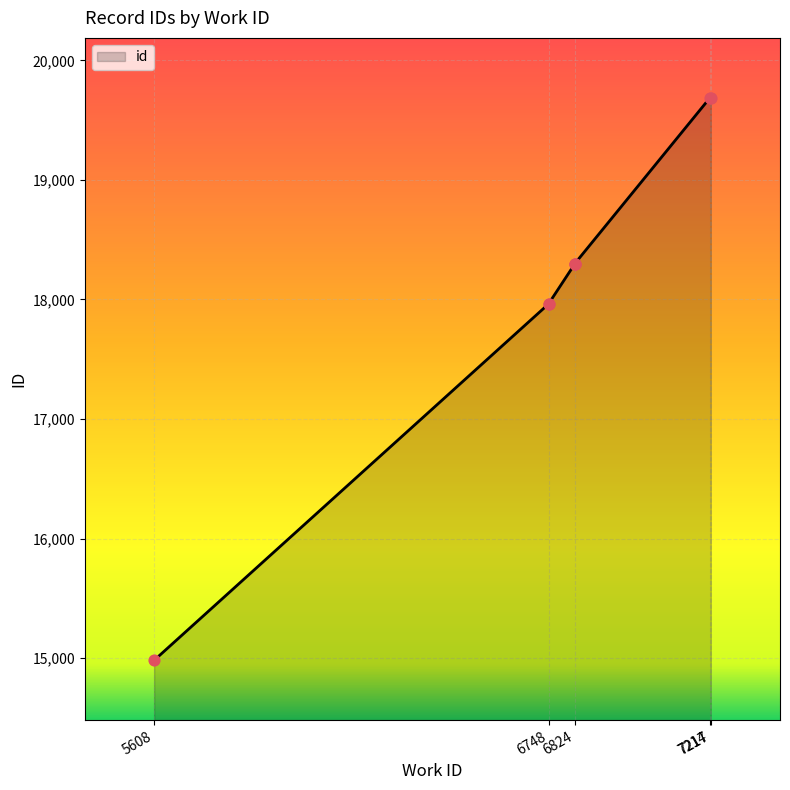

What is the ratio of the value at 7217 to the value at 6824?

1.1